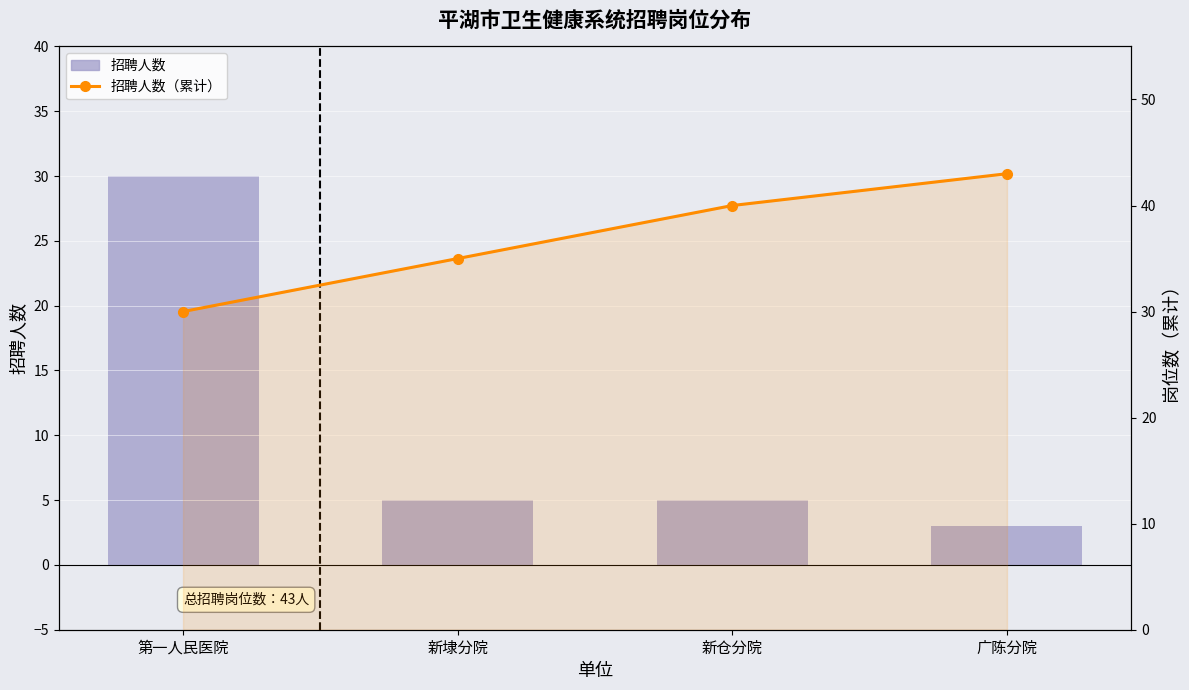

How many values in the 招聘人数 series are below 5?

1